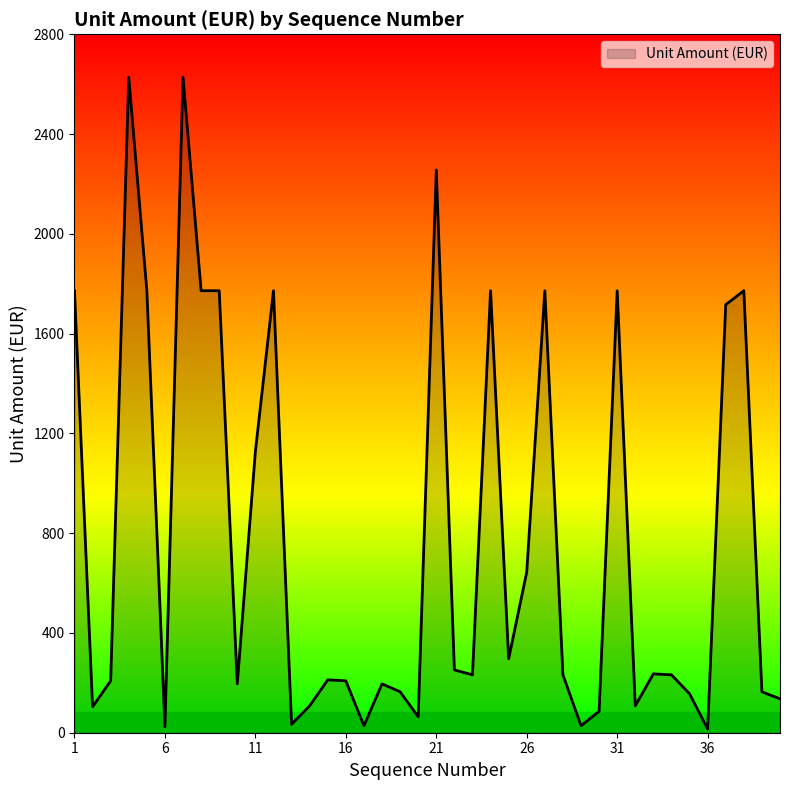

What is the greatest value displayed?

2628